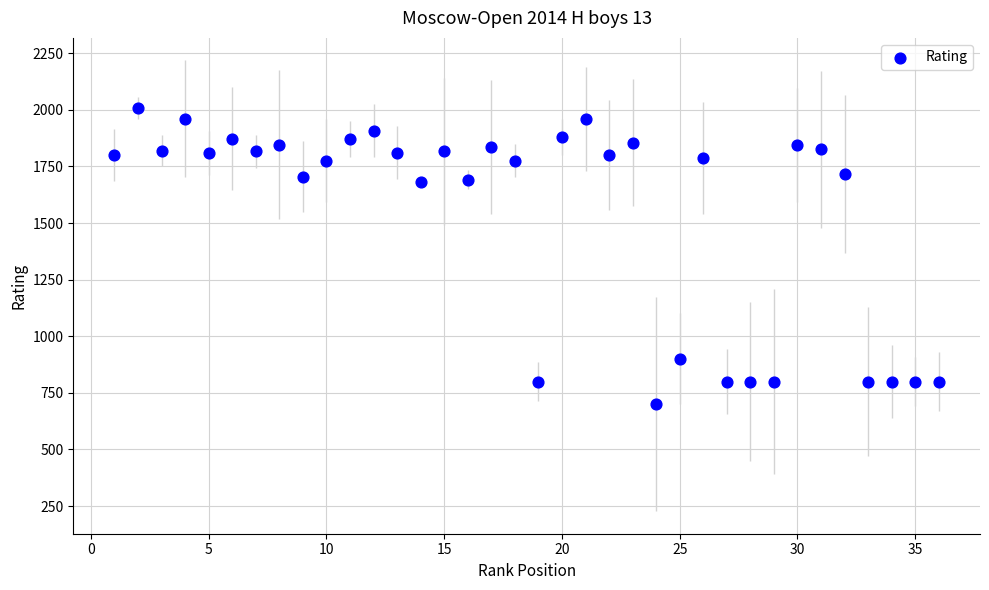

What is the range of X values (max minus min)?

35